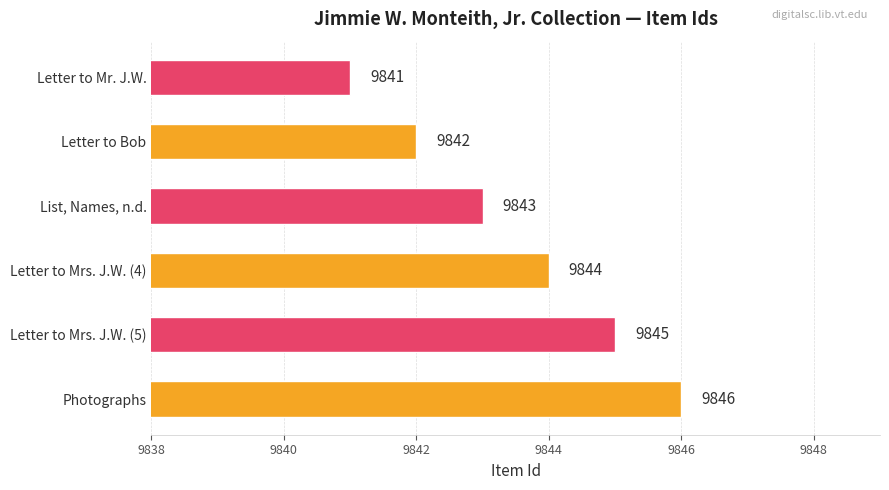

List the labels in order of value, smallest first.

Letter to Mr. J.W., Letter to Bob, List, Names, n.d., Letter to Mrs. J.W. (4), Letter to Mrs. J.W. (5), Photographs